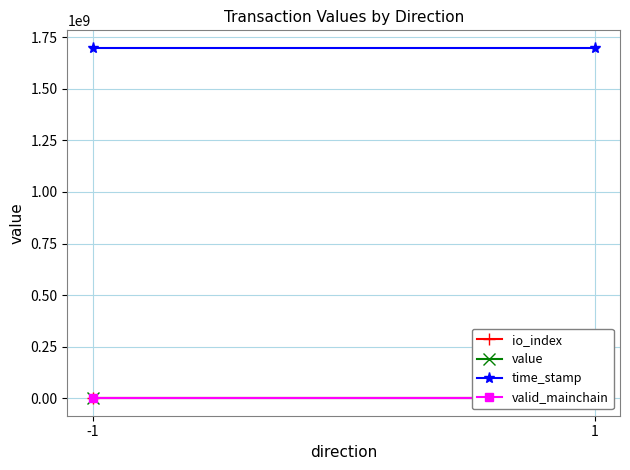

Which series changed the most between -1 and 1?

time_stamp